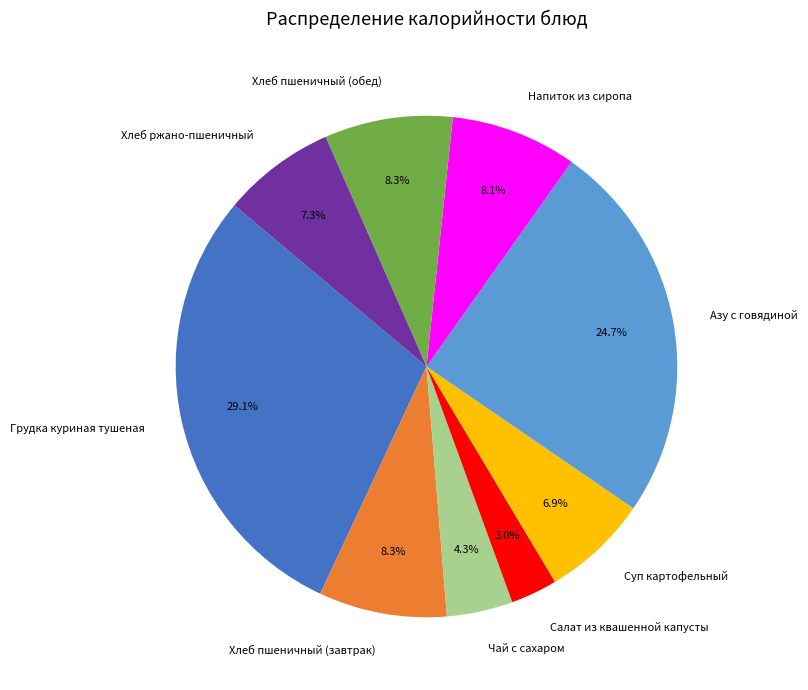

To the nearest percent, what is the difference between the Грудка куриная тушеная and Салат из квашенной капусты slice percentages?

26%